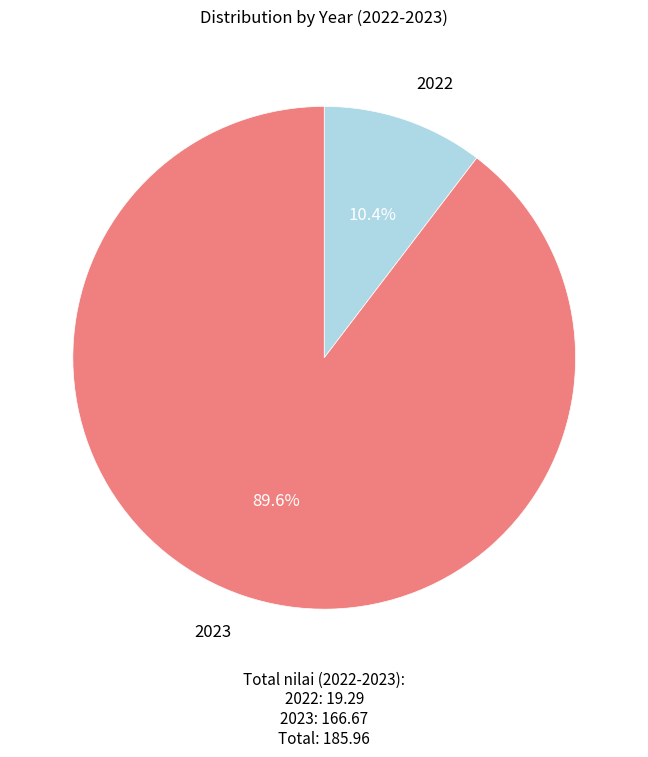

Is there any slice that represents more than half of the pie?

Yes